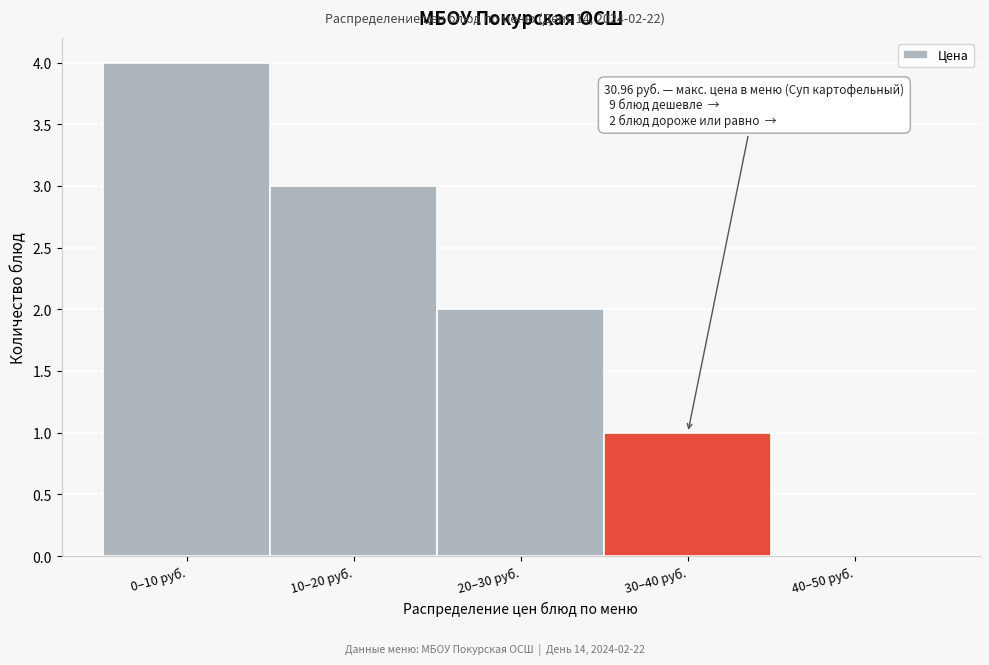

Reading left to right, what are all the values shown in this chart?

0–10 руб.=4	10–20 руб.=3	20–30 руб.=2	30–40 руб.=1	40–50 руб.=0